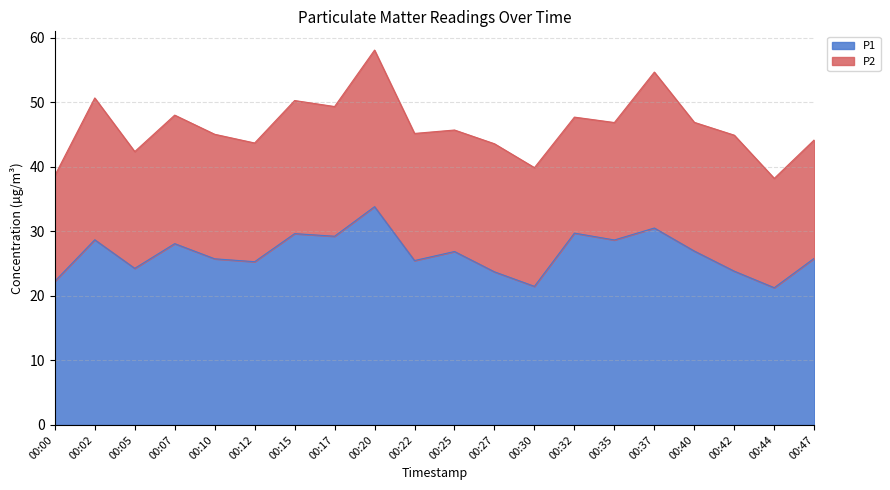

What is the value of the 8th point from the left?

29.2